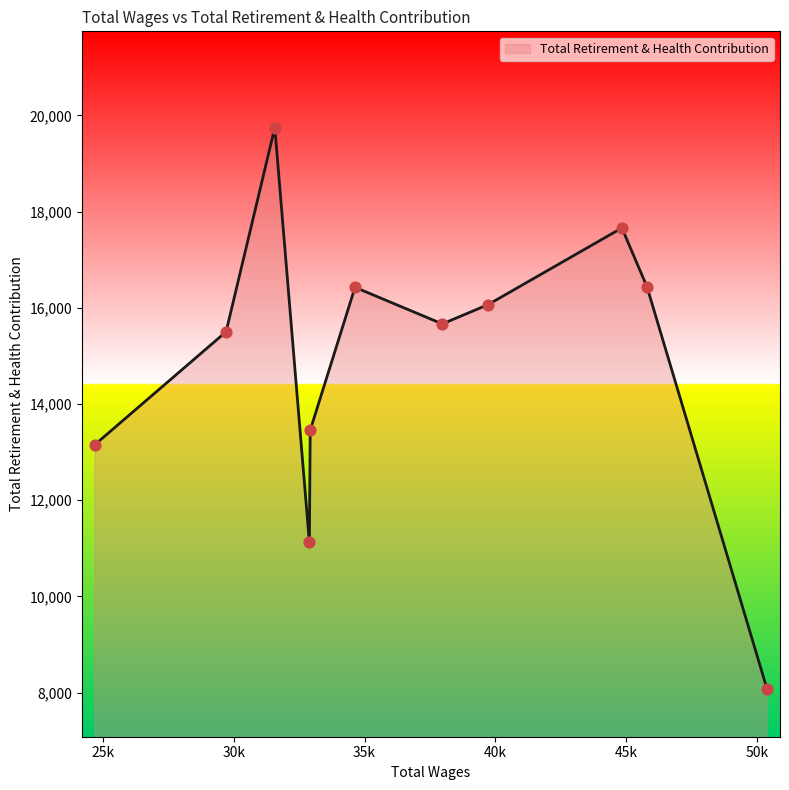

What is the difference between the maximum and minimum values?

11663